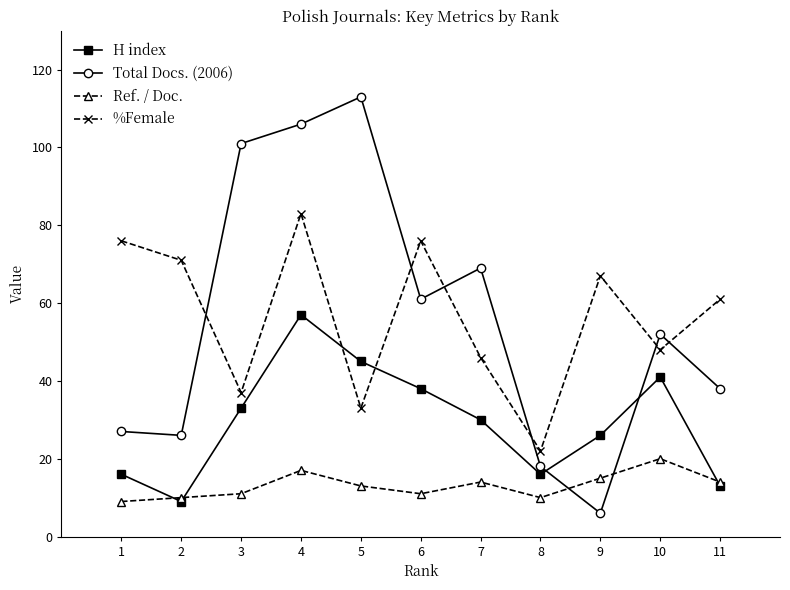

Reading right to left, transcribe all the data shown in this chart.

H index: 13	41	26	16	30	38	45	57	33	9	16
Total Docs. (2006): 38	52	6	18	69	61	113	106	101	26	27
Ref. / Doc.: 14	20	15	10	14	11	13	17	11	10	9
%Female: 61	48	67	22	46	76	33	83	37	71	76